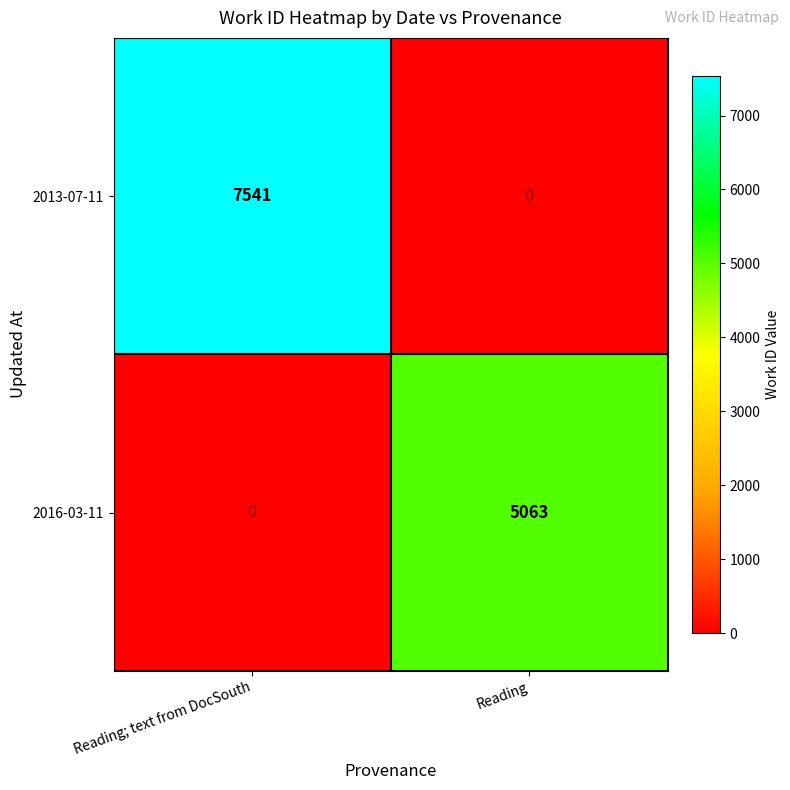

What is the sum of all 2016-03-11 values?

5063